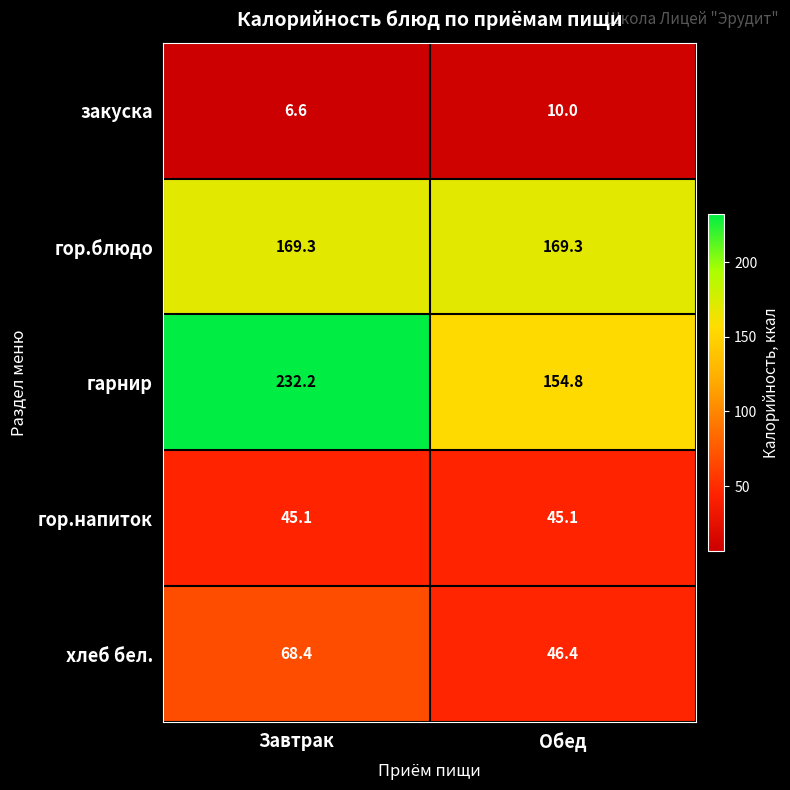

Between Завтрак and Обед, which series saw the biggest shift?

гарнир